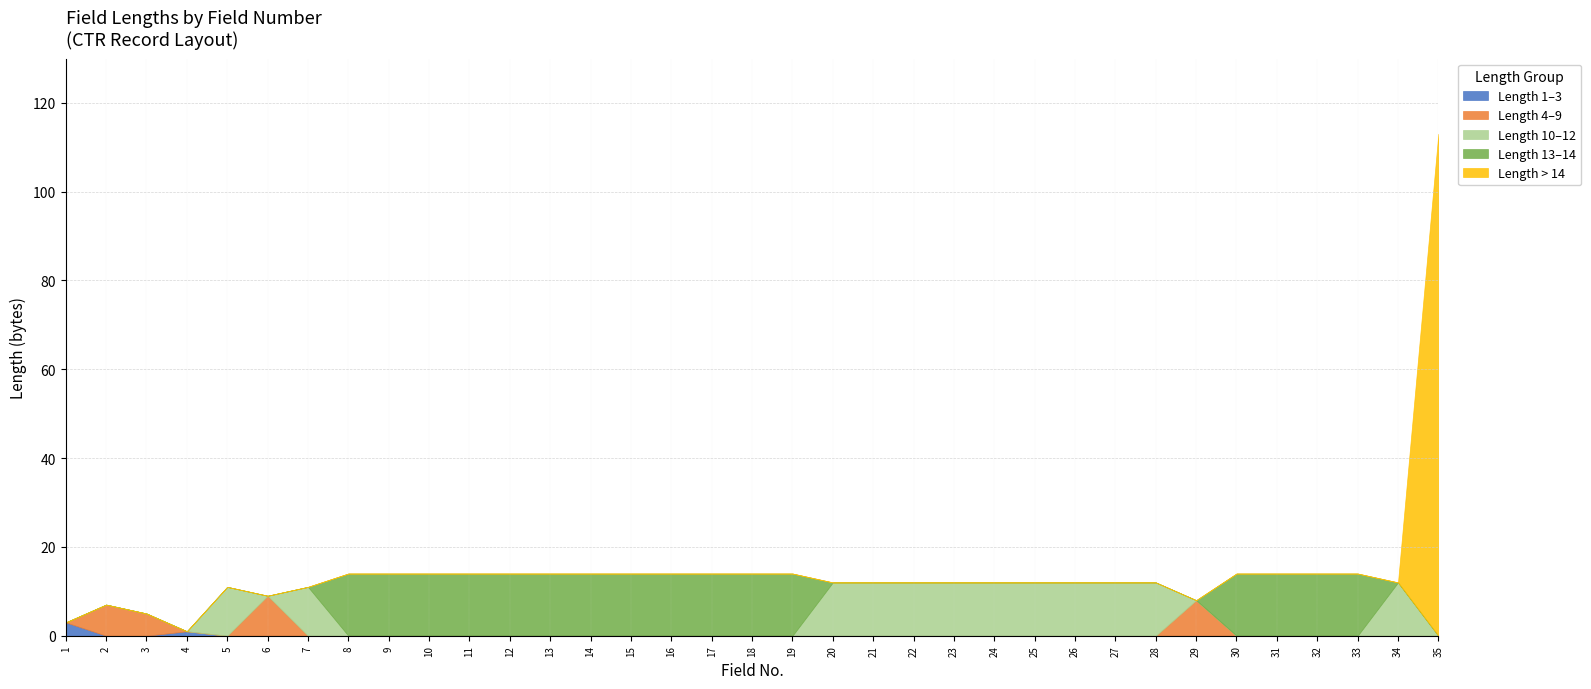

What is the minimum value shown in the chart?

1